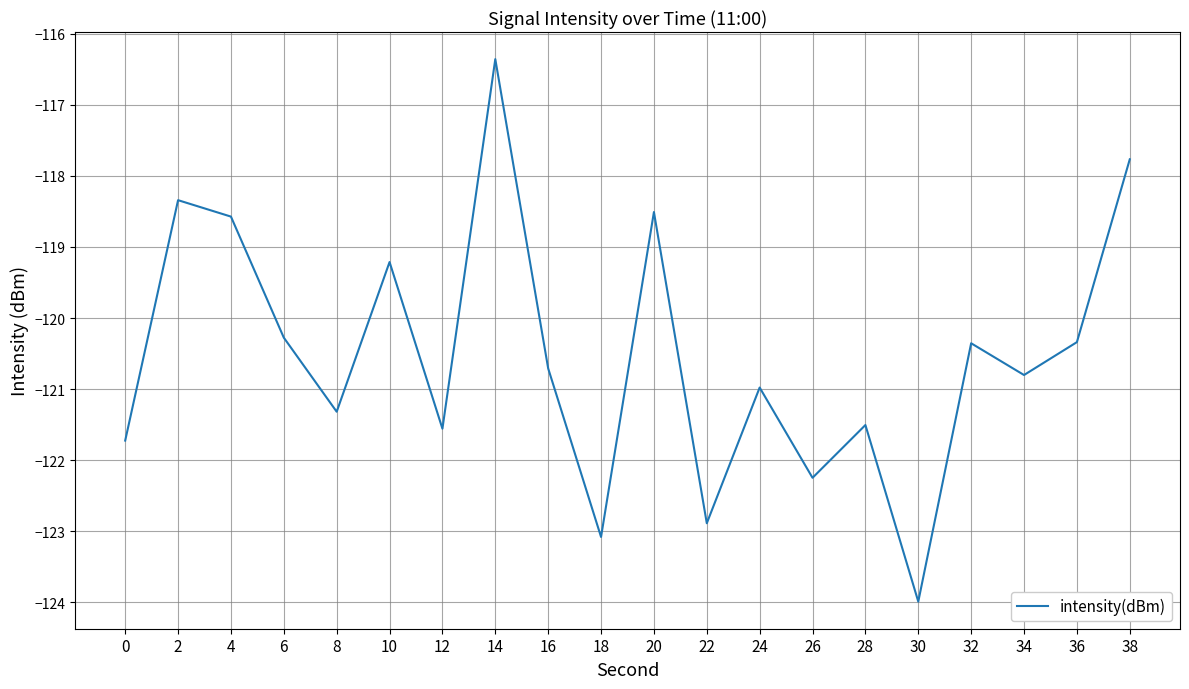

At which category does the chart reach its minimum across all series?

30